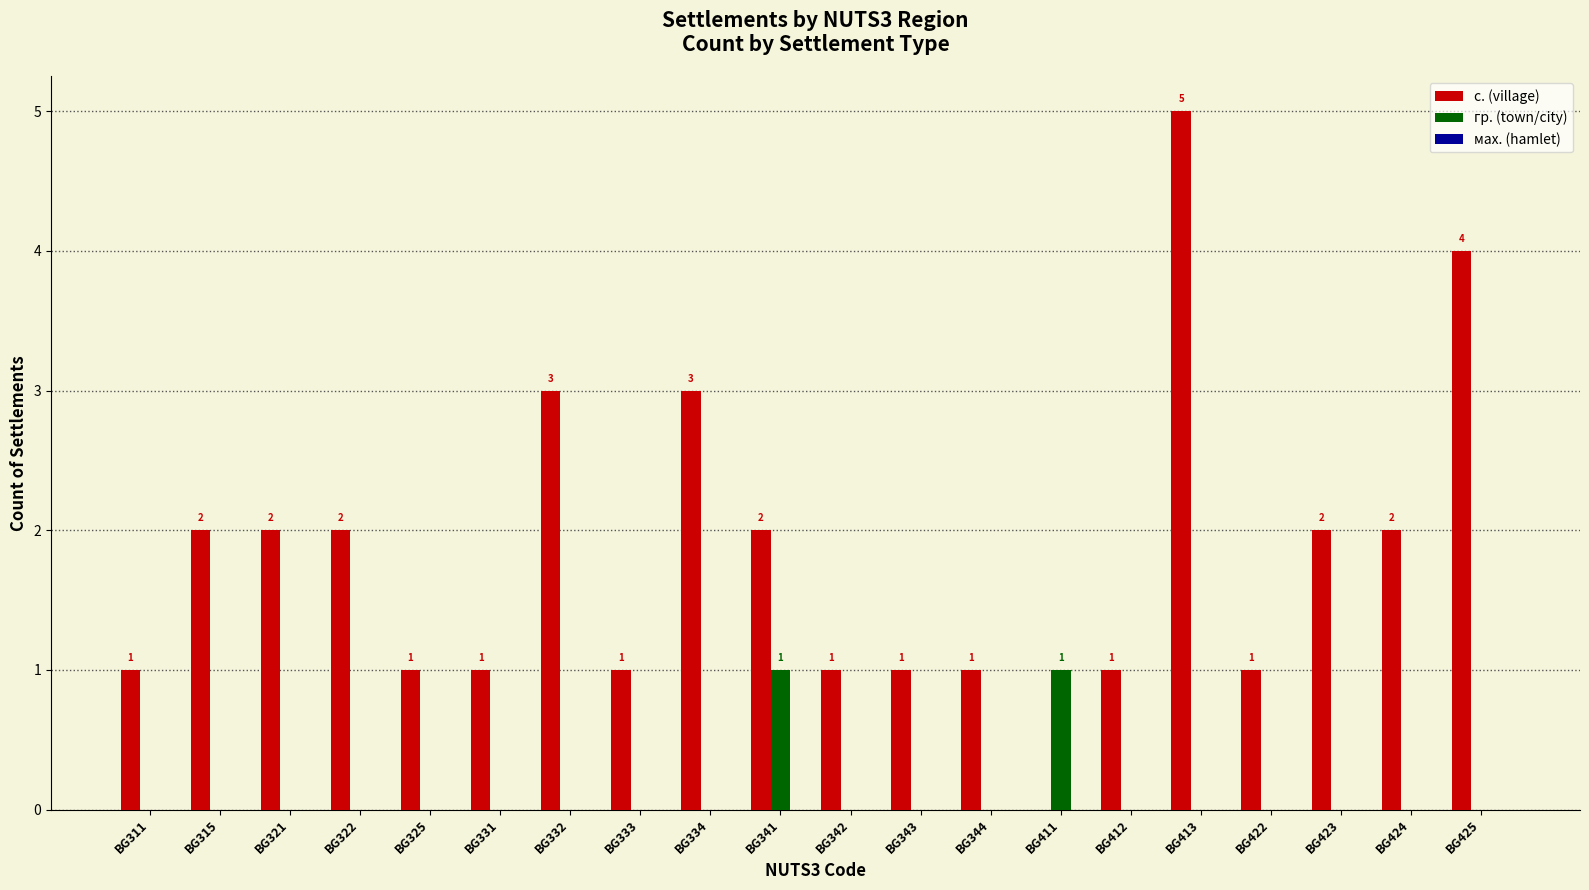

How many positive values does the с. (village) series have?

19